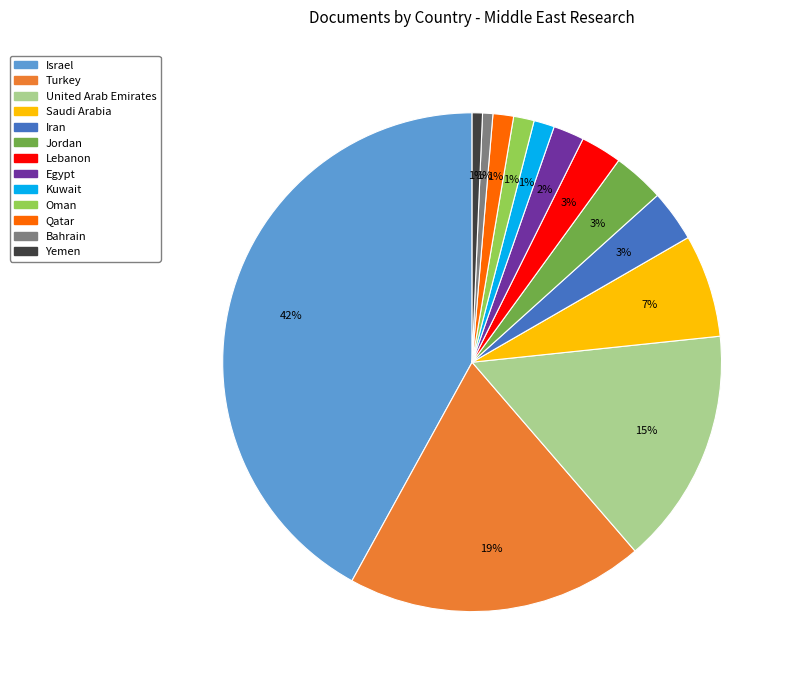

What is the largest slice in the pie chart?

Israel